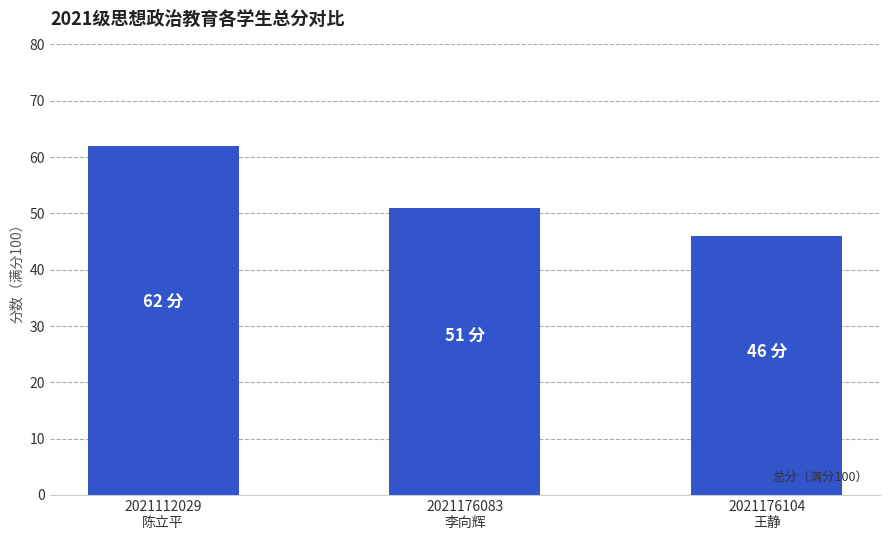

Rank the categories by value from lowest to highest.

2021176104
王静, 2021176083
李向辉, 2021112029
陈立平